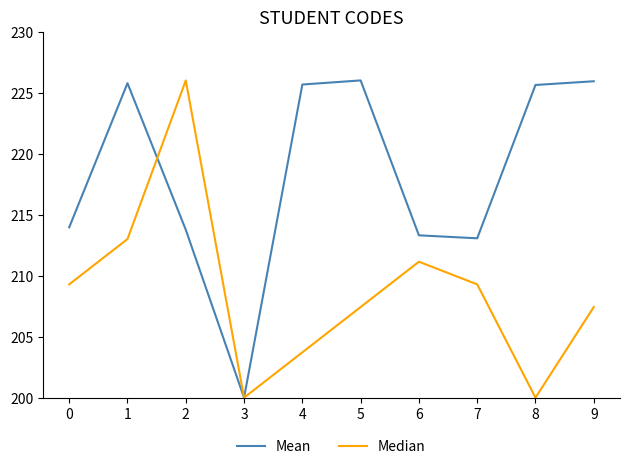

Where is the first local maximum for Median?

2